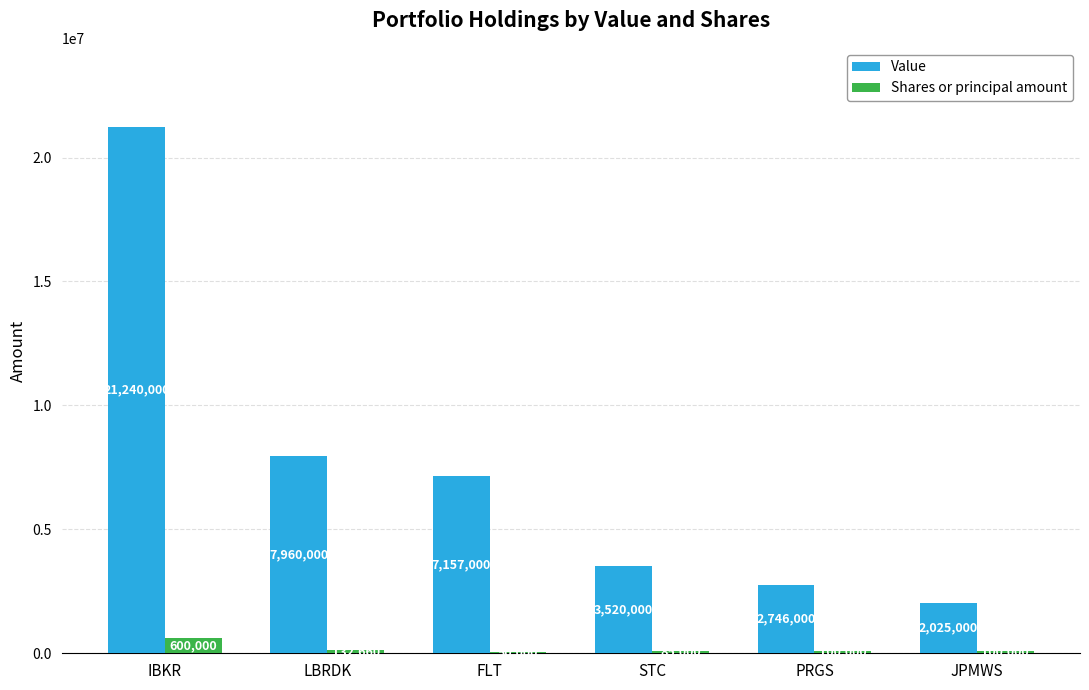

What is the total value across all series at STC?

3605000